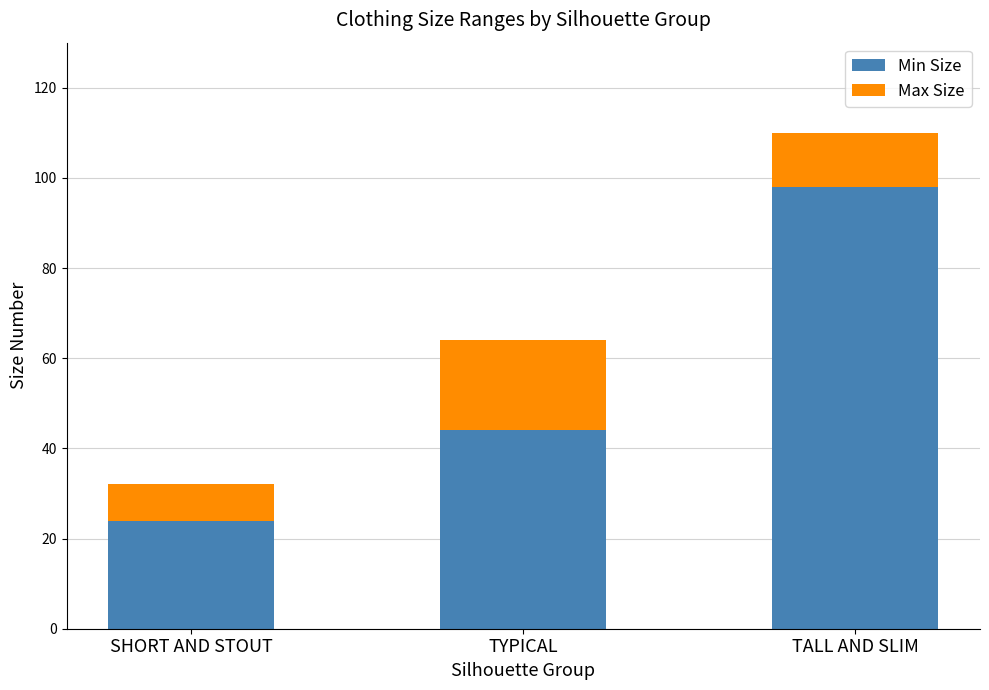

Does the chart contain stacked bars?

Yes